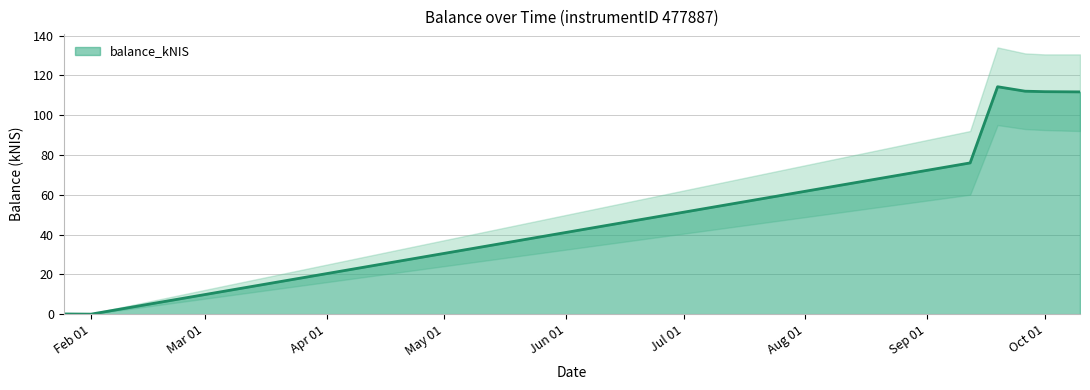

At which category does the chart reach its peak across all series?

2024-09-19